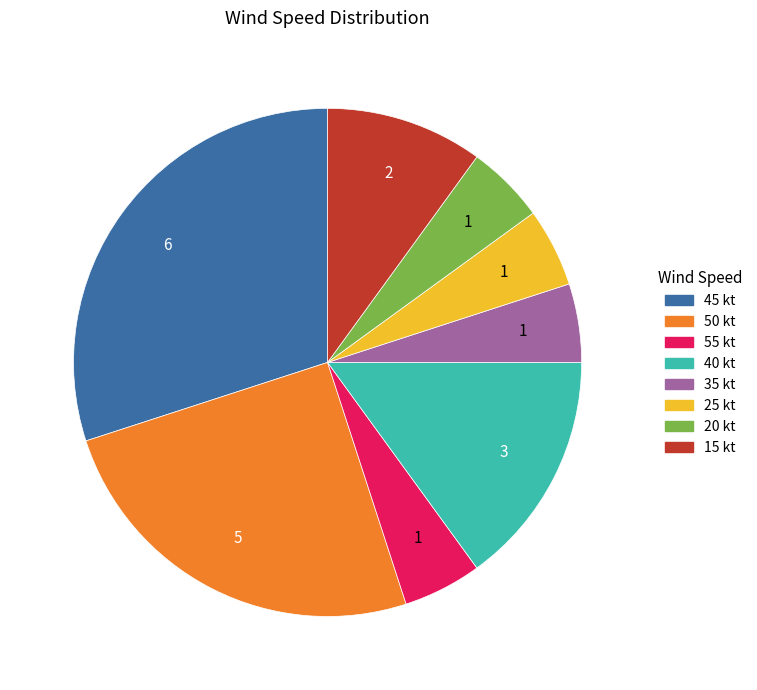

Is the sum of 25 and 50 greater than half?

No